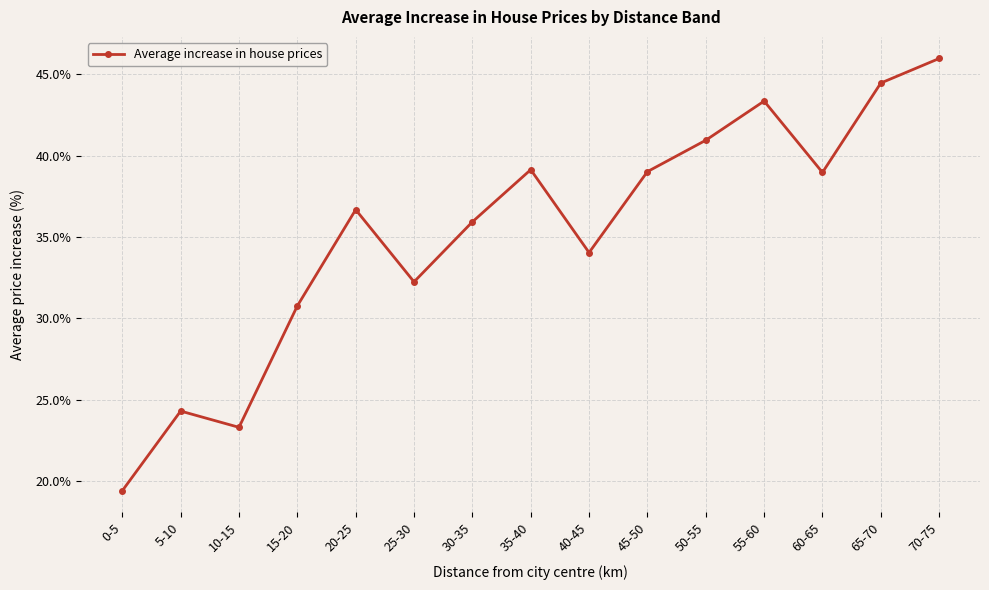

How many data points does each series have?

15